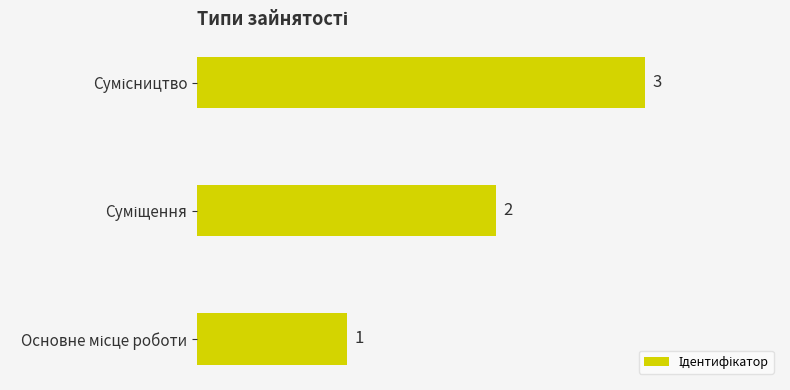

What is the greatest value displayed?

3